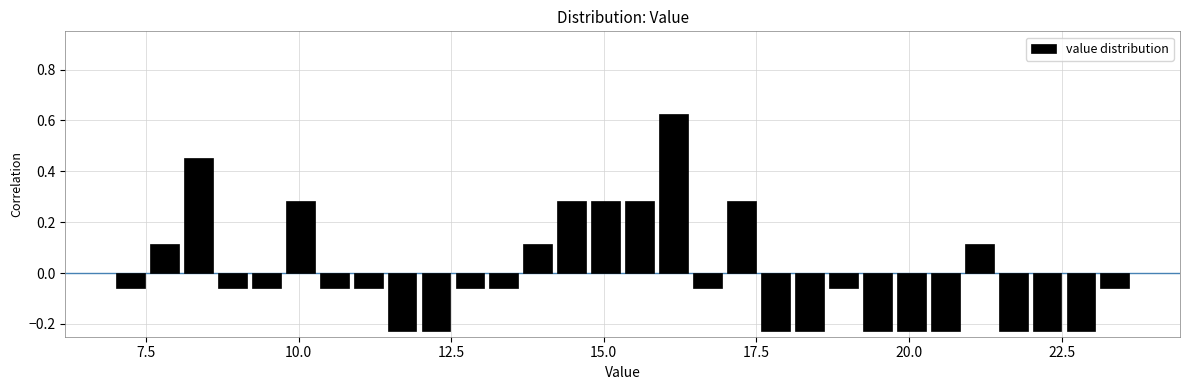

Read against the x-axis, roughly where is the centre of the tallest bar?

16.0